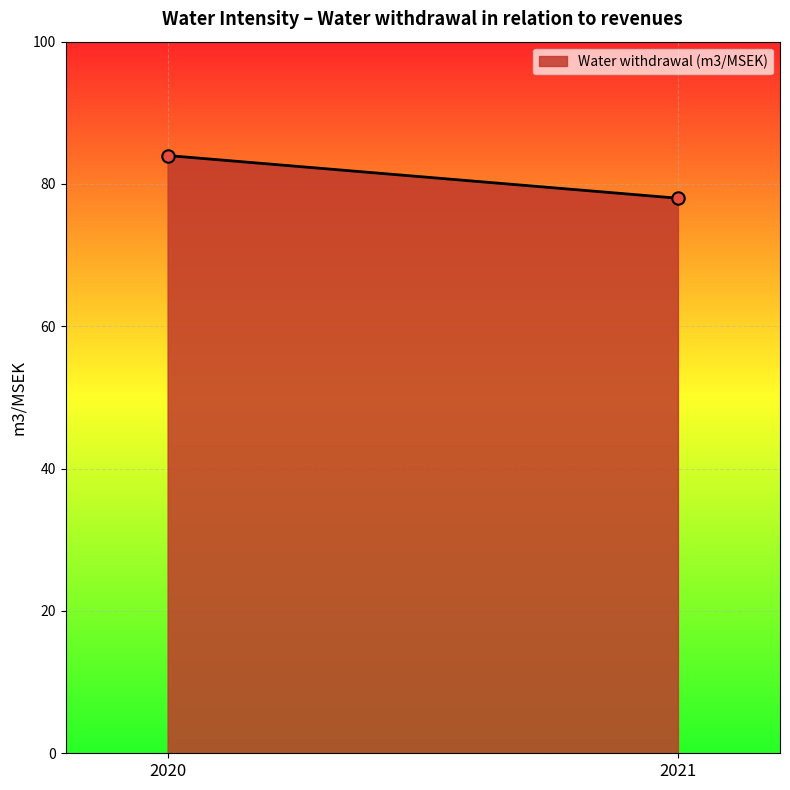

What is the range of Y values (max minus min)?

6